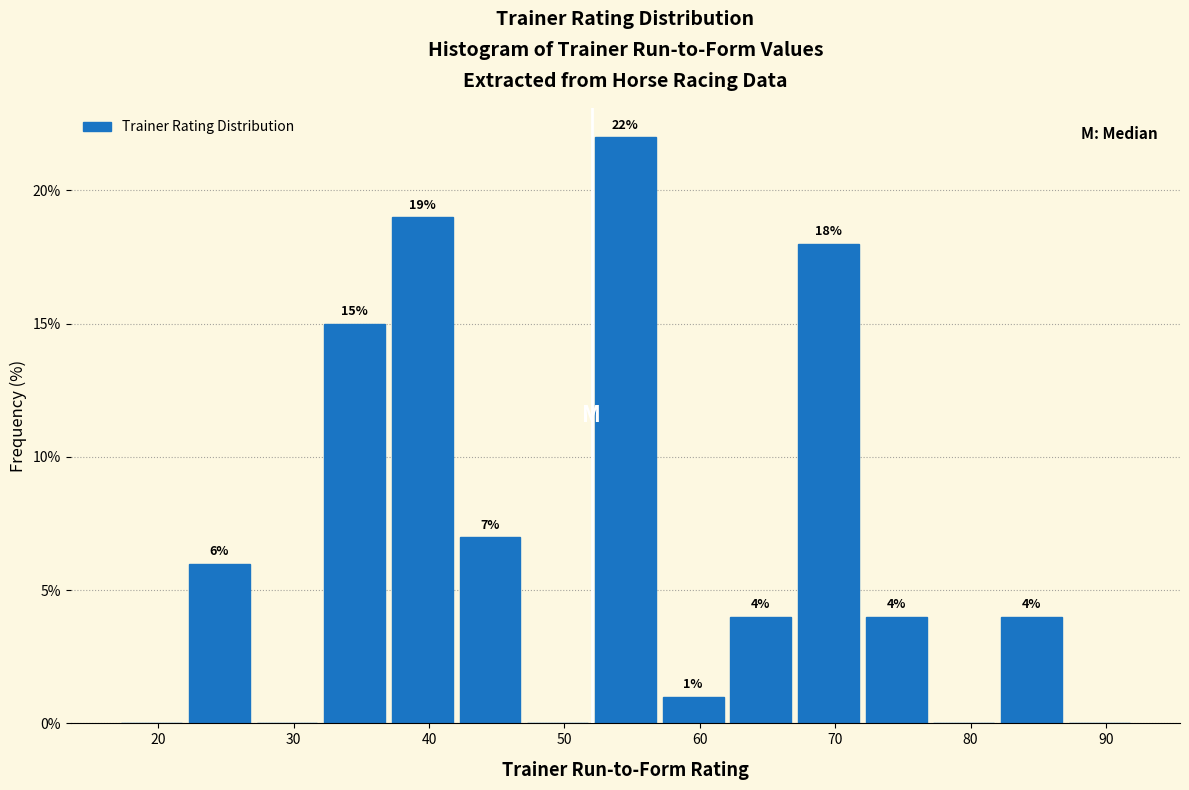

Which range on the x-axis has the tallest bar?

52 to 57